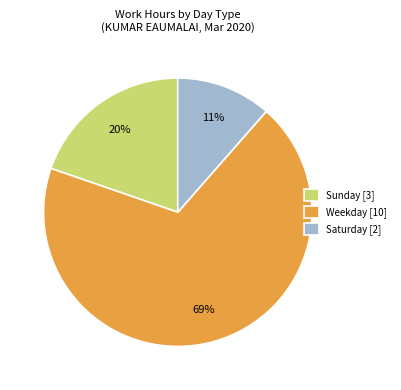

To the nearest percent, what portion does Weekday [10] represent?

69%